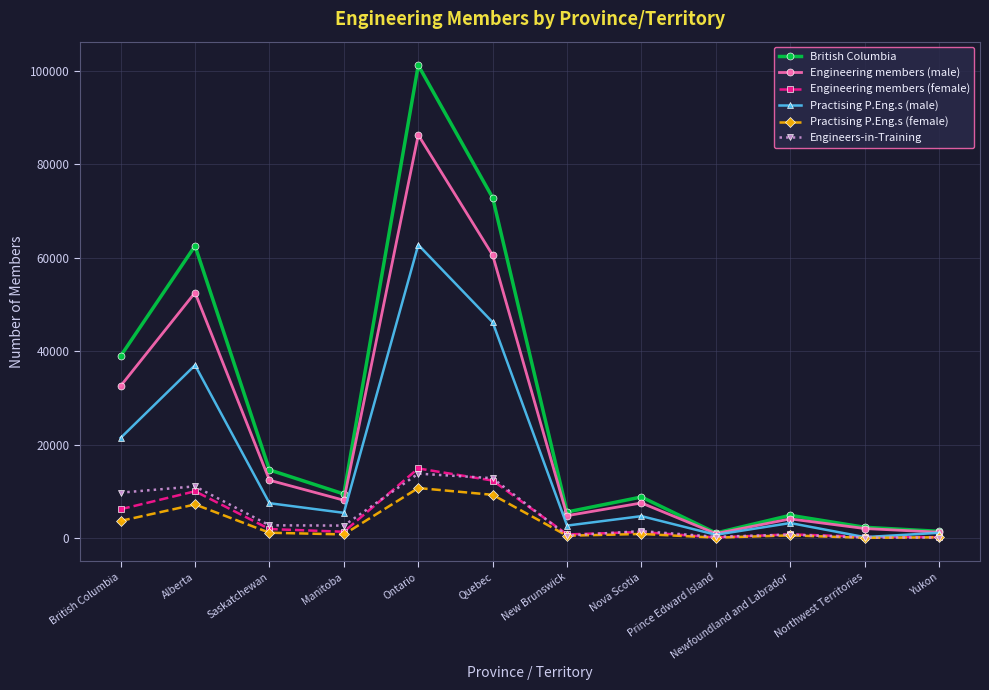

What is the approximate value of Practising P.Eng.s (male) at Quebec?

46164